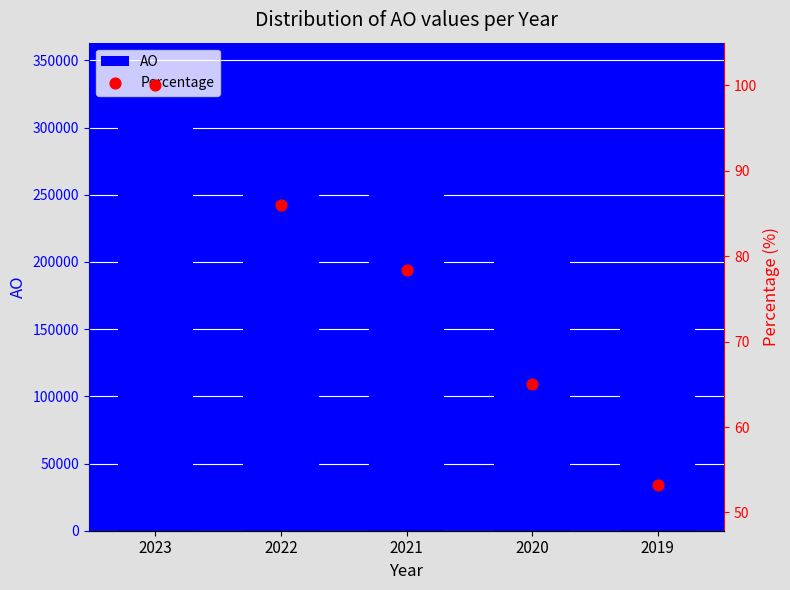

Which series has the largest total across all categories?

AO